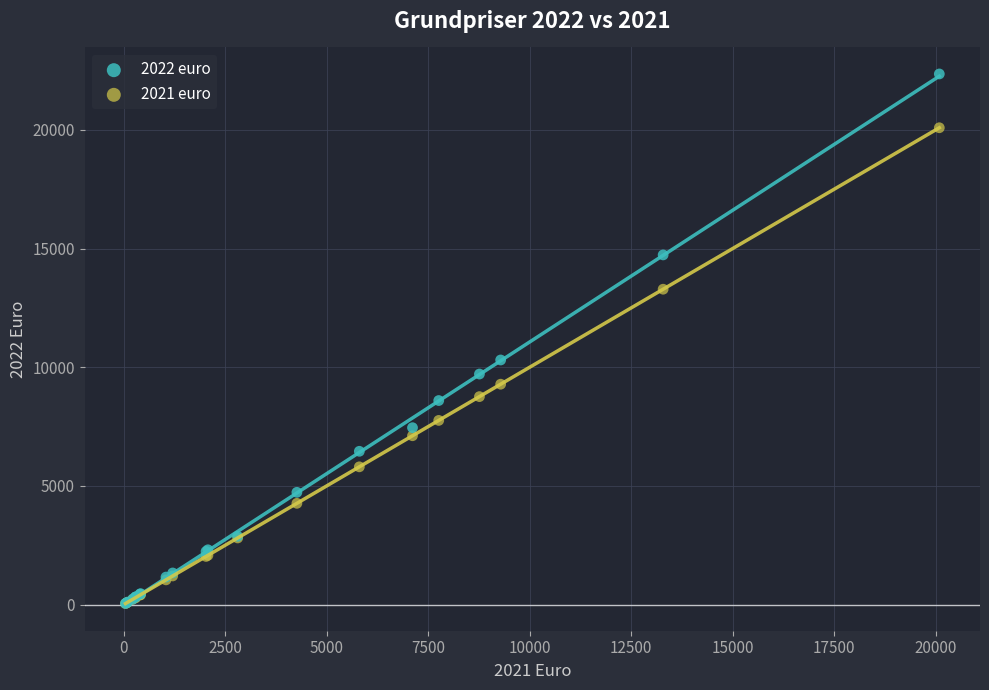

Which series contains the highest Y value?

2022 euro